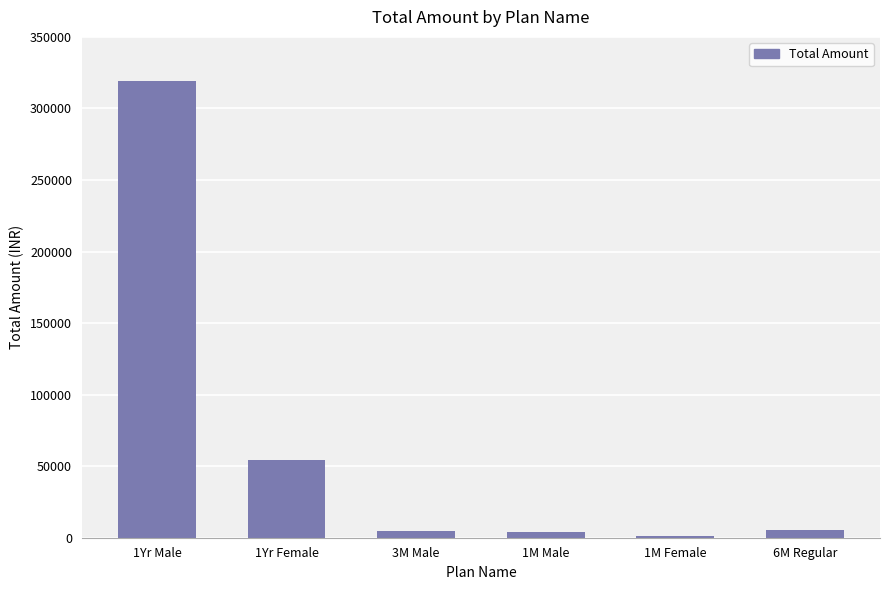

What is the greatest value displayed?

319478